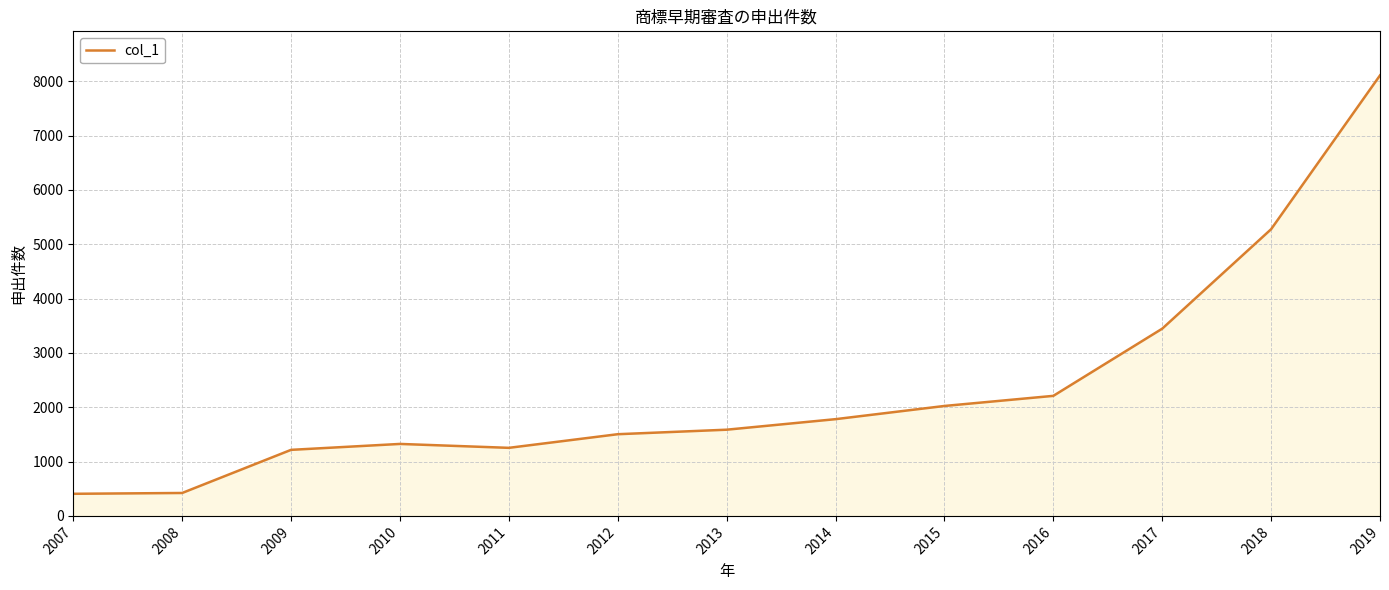

Read the value at 2009, to the nearest 10.

1220